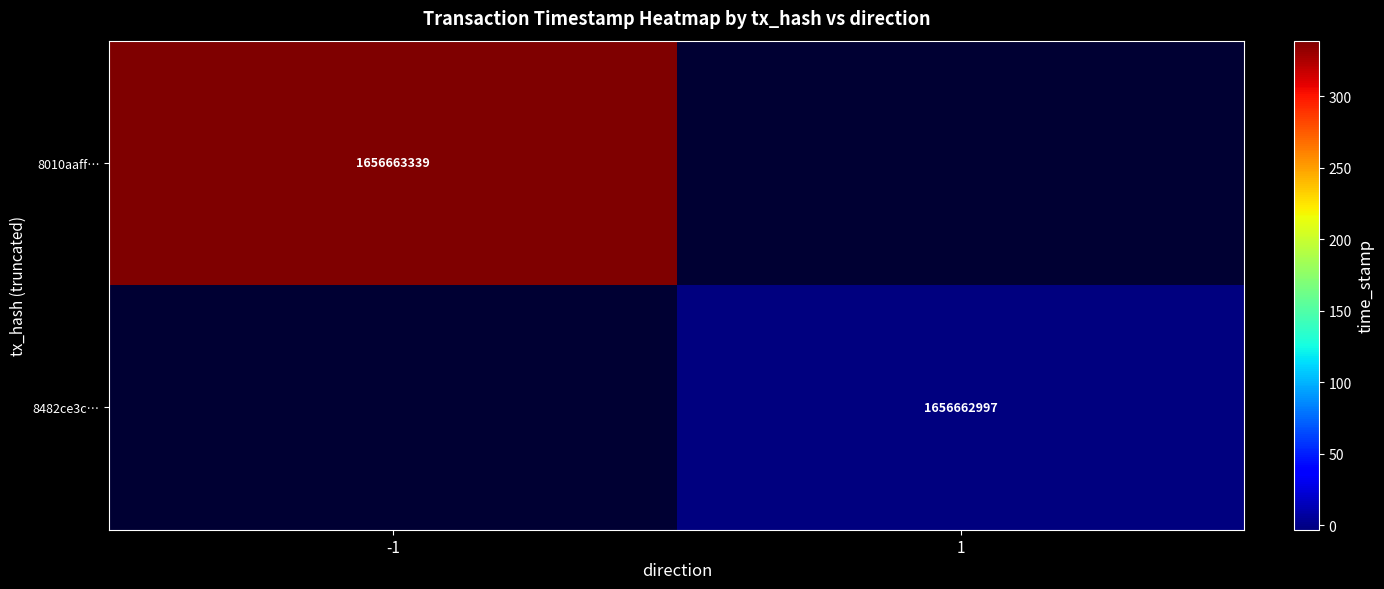

True or false: 8482ce3c5353aa6db766a20d5836c3675ce21b2 has a value of 0 at direction.

False